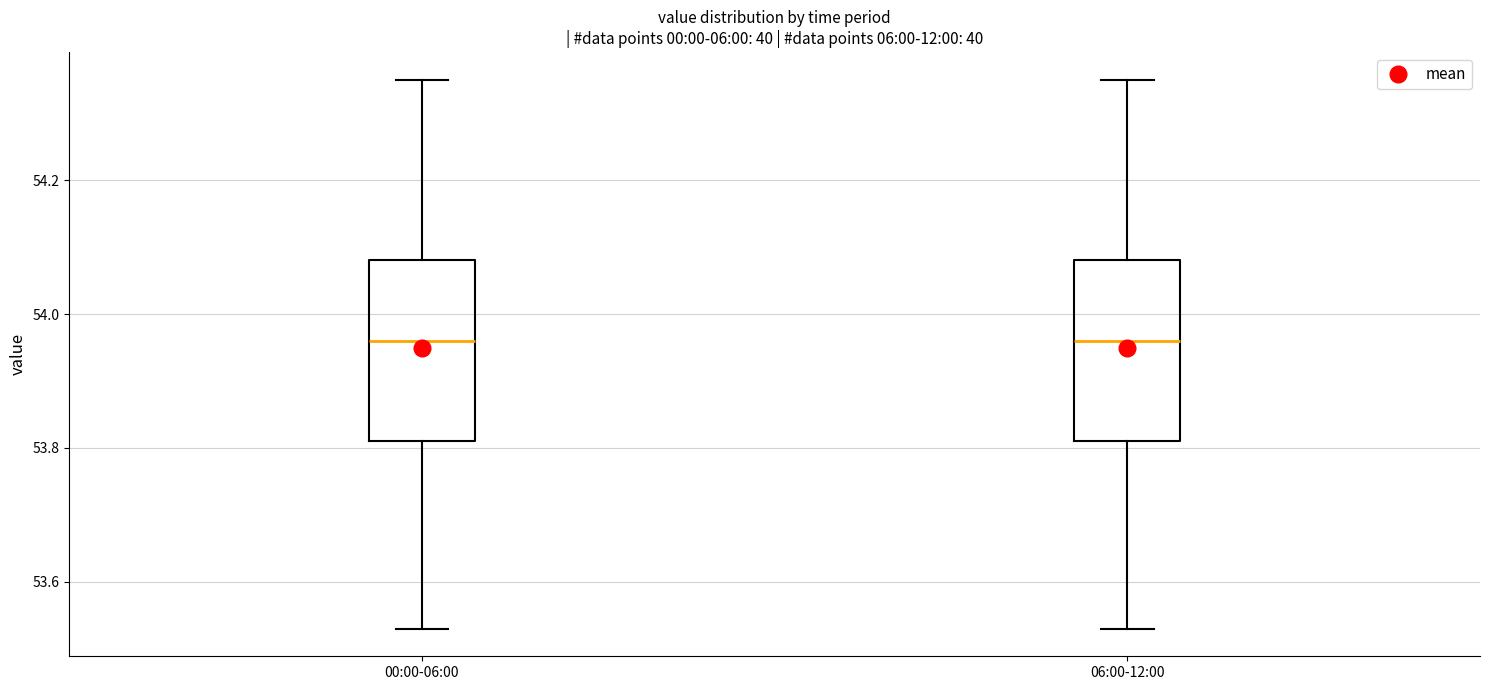

Reading left to right, transcribe this box plot: for each box, give where its median line is, the range the box spans, and where its two whiskers end, as read against the y-axis. The values are not printed on the chart, so give them approximately, as read against the axis.

00:00-06:00: median 53.96, box 53.82 to 54.08, whiskers 53.54 to 54.36
06:00-12:00: median 53.96, box 53.82 to 54.08, whiskers 53.54 to 54.36